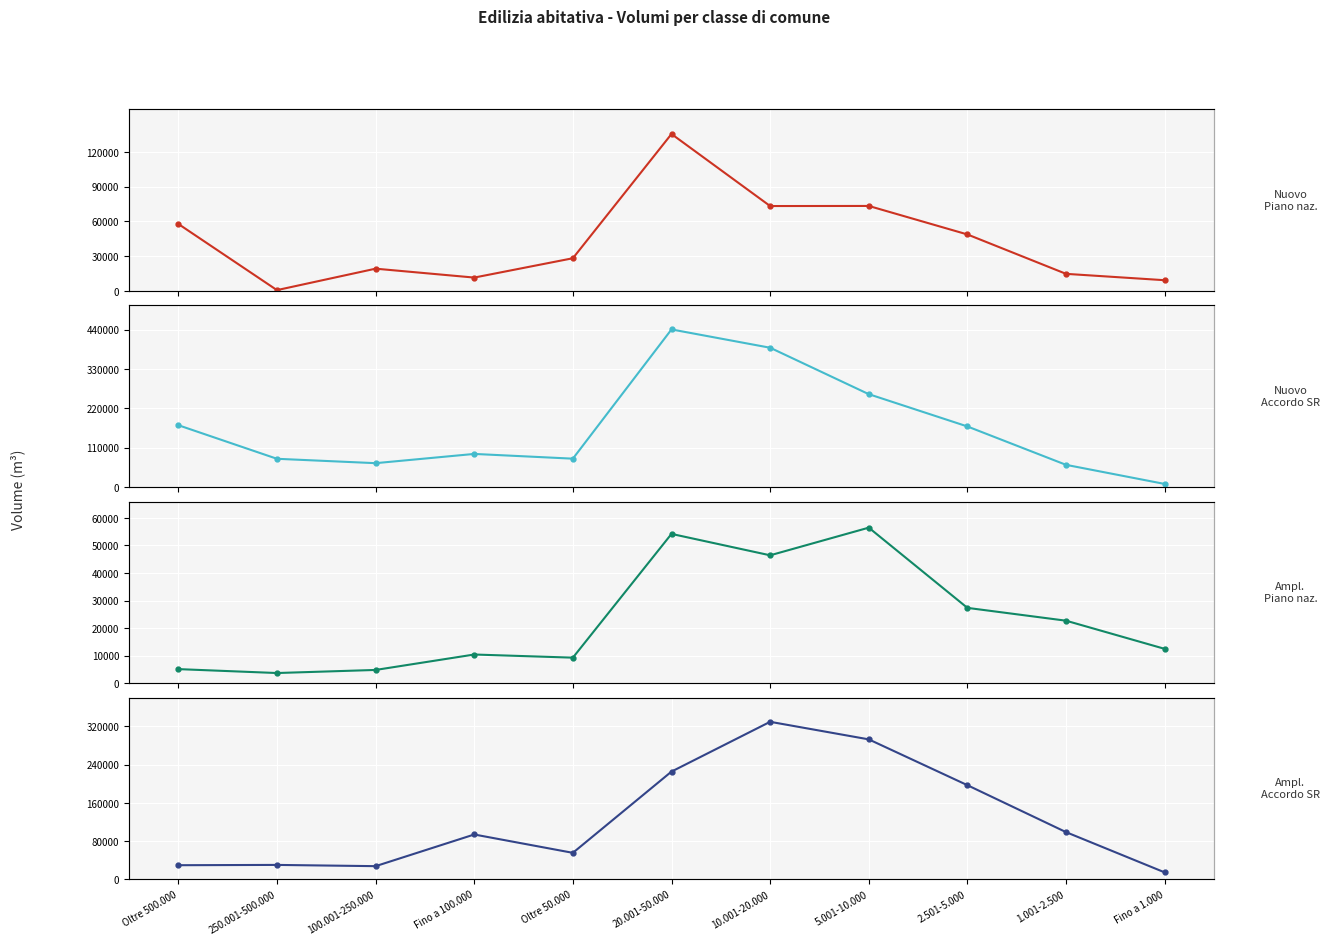

What position from the right is Fino a 100.000?

8